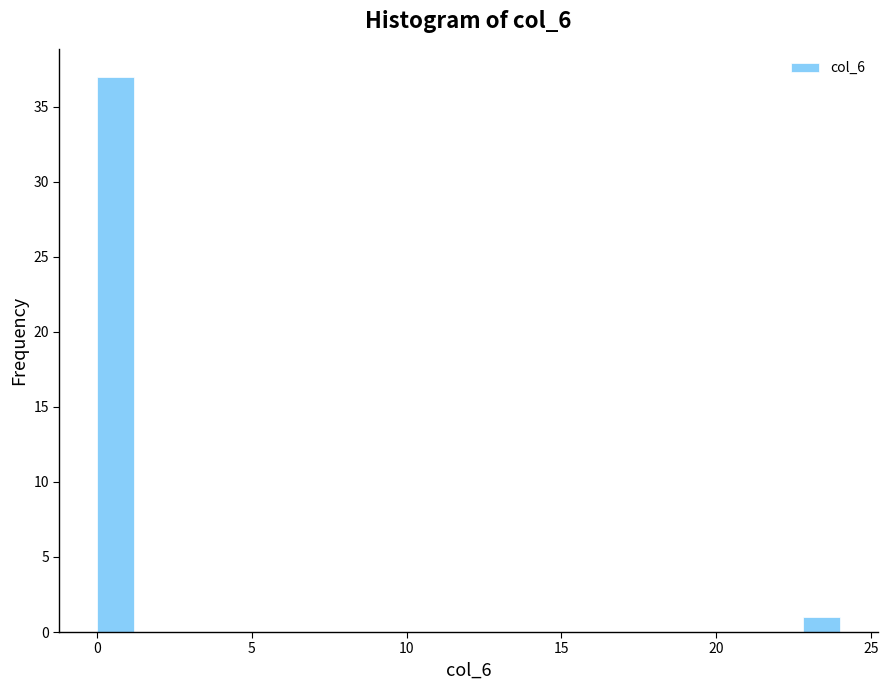

Around what value on the x-axis is the tallest bar? Give the approximate position of its centre, as read against the axis.

0.5